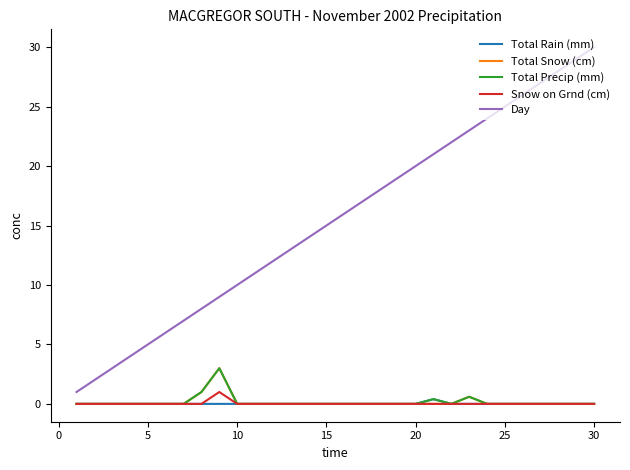

Reading left to right, what are all the values shown in this chart?

Total Rain (mm): 0.0	0.0	0.0	0.0	0.0	0.0	0.0	0.0	0.0	0.0	0.0	0.0	0.0	0.0	0.0	0.0	0.0	0.0	0.0	0.0	0.4	0.0	0.0	0.0	0.0	0.0	0.0	0.0	0.0	0.0
Total Snow (cm): 0.0	0.0	0.0	0.0	0.0	0.0	0.0	1.0	3.0	0.0	0.0	0.0	0.0	0.0	0.0	0.0	0.0	0.0	0.0	0.0	0.0	0.0	0.6	0.0	0.0	0.0	0.0	0.0	0.0	0.0
Total Precip (mm): 0.0	0.0	0.0	0.0	0.0	0.0	0.0	1.0	3.0	0.0	0.0	0.0	0.0	0.0	0.0	0.0	0.0	0.0	0.0	0.0	0.4	0.0	0.6	0.0	0.0	0.0	0.0	0.0	0.0	0.0
Snow on Grnd (cm): 0.0	0.0	0.0	0.0	0.0	0.0	0.0	0.0	1.0	0.0	0.0	0.0	0.0	0.0	0.0	0.0	0.0	0.0	0.0	0.0	0.0	0.0	0.0	0.0	0.0	0.0	0.0	0.0	0.0	0.0
Day: 1.0	2.0	3.0	4.0	5.0	6.0	7.0	8.0	9.0	10.0	11.0	12.0	13.0	14.0	15.0	16.0	17.0	18.0	19.0	20.0	21.0	22.0	23.0	24.0	25.0	26.0	27.0	28.0	29.0	30.0